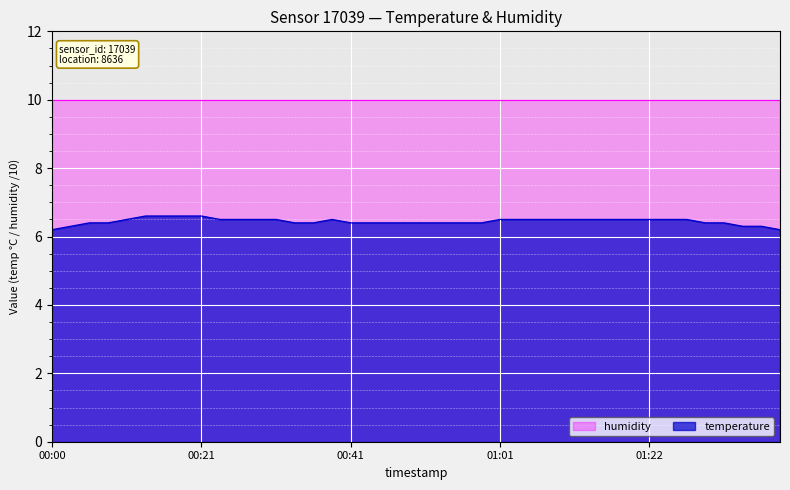

What is the smallest value displayed?

6.2